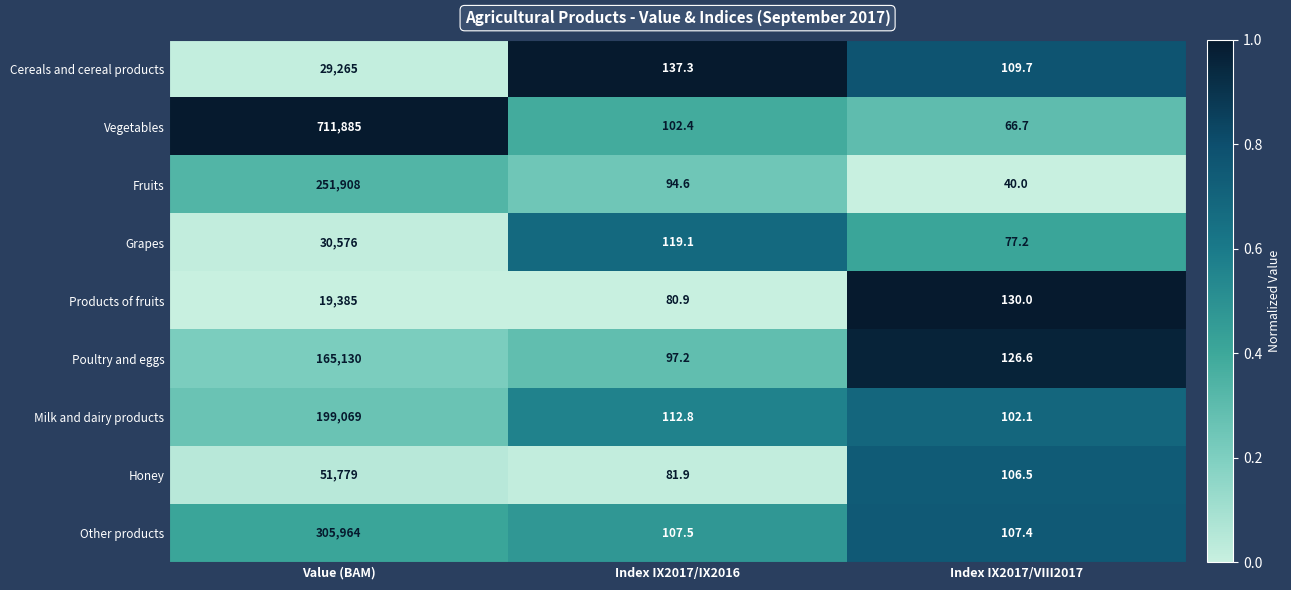

Reading left to right, extract all data points from this chart.

Cereals and cereal products: 29265.0	137.3	109.7
Vegetables: 711885.0	102.4	66.7
Fruits: 251908.0	94.6	40.0
Grapes: 30576.0	119.1	77.2
Products of fruits: 19385.0	80.9	130.0
Poultry and eggs: 165130.0	97.2	126.6
Milk and dairy products: 199069.0	112.8	102.1
Honey: 51779.0	81.9	106.5
Other products: 305964.0	107.5	107.4